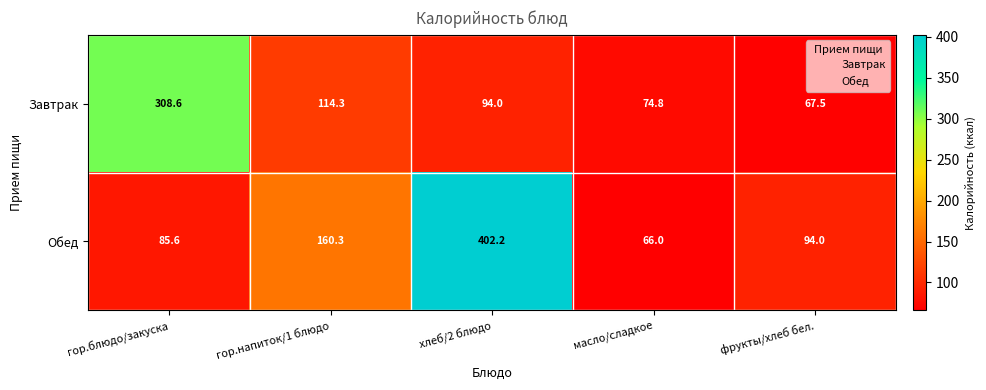

What is the maximum value shown in the chart?

402.2